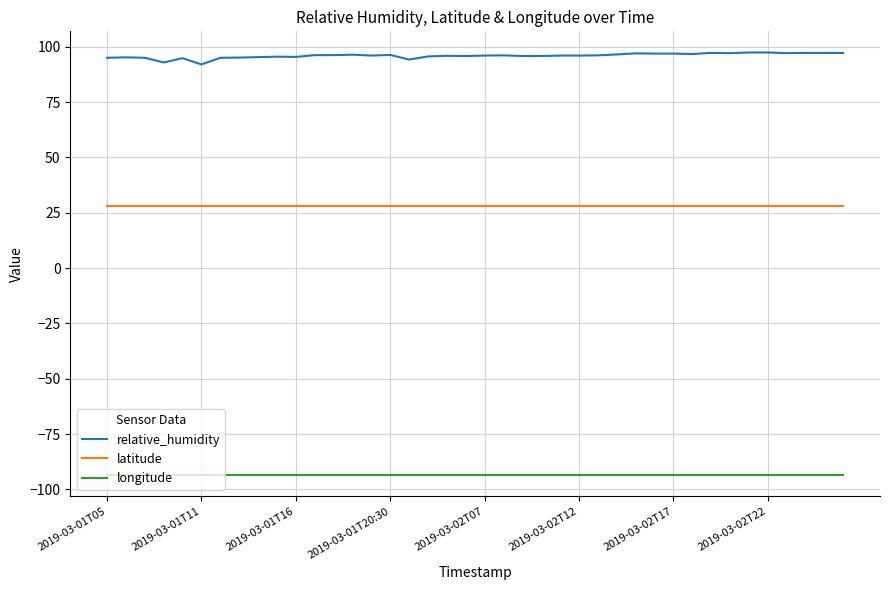

Which series has the largest total across all categories?

relative_humidity